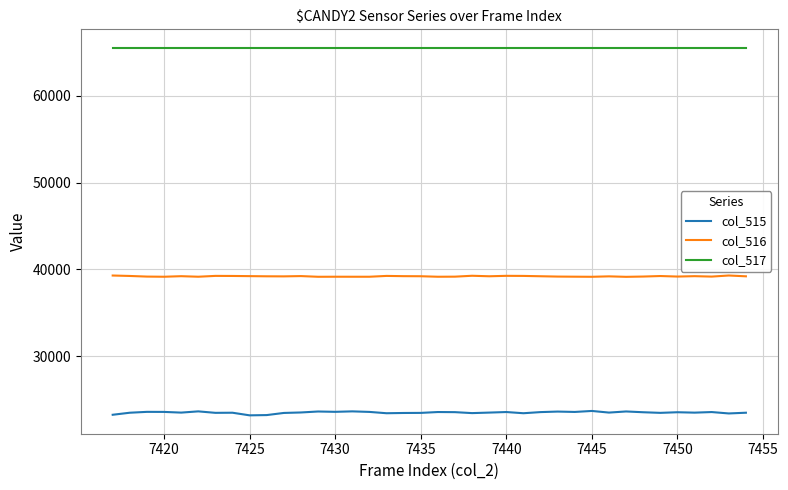

True or false: col_515 and col_517 intersect in this chart.

False